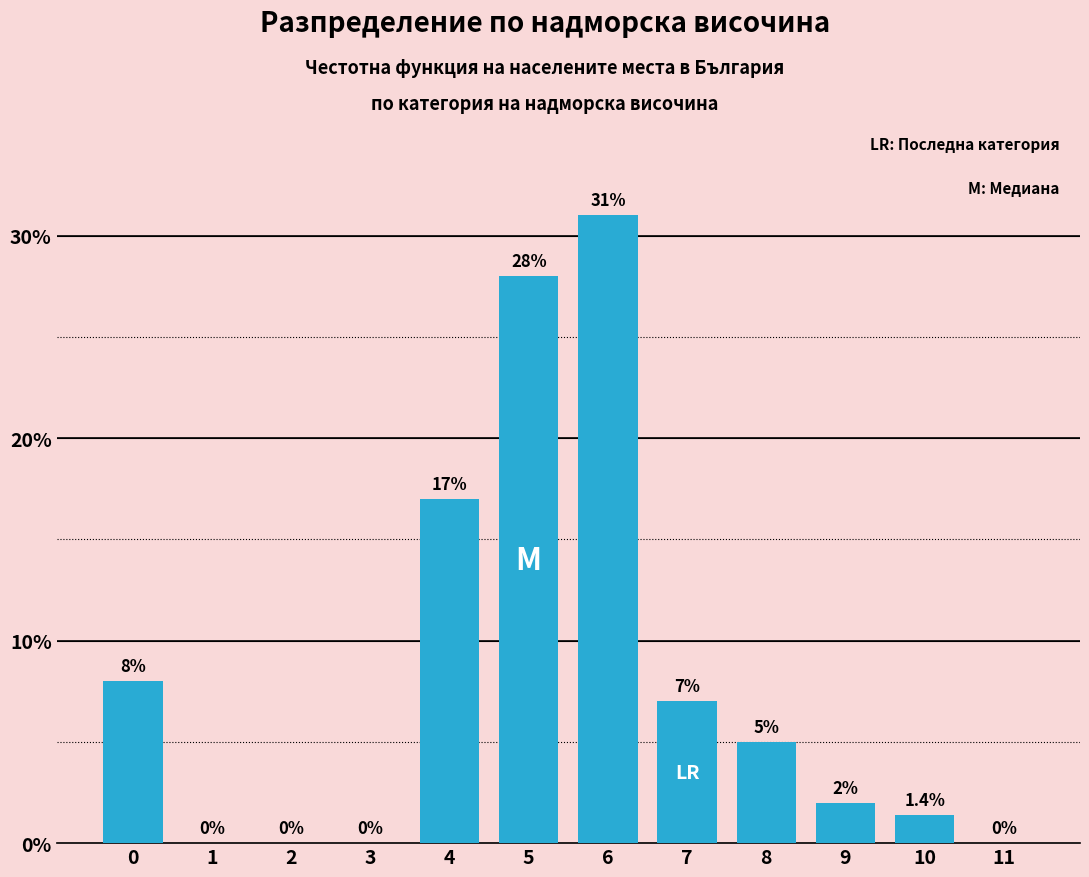

Reading left to right, list all the values displayed in this chart.

0=8.0	1=0.0	2=0.0	3=0.0	4=17.0	5=28.0	6=31.0	7=7.0	8=5.0	9=2.0	10=1.4	11=0.0